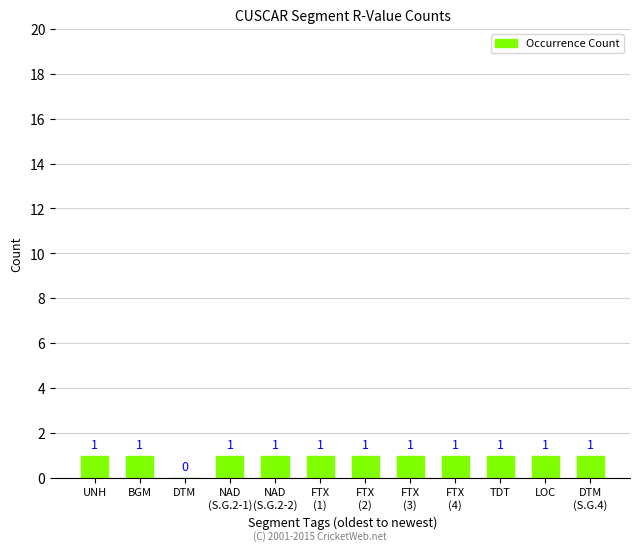

What is the sum of all values?

11